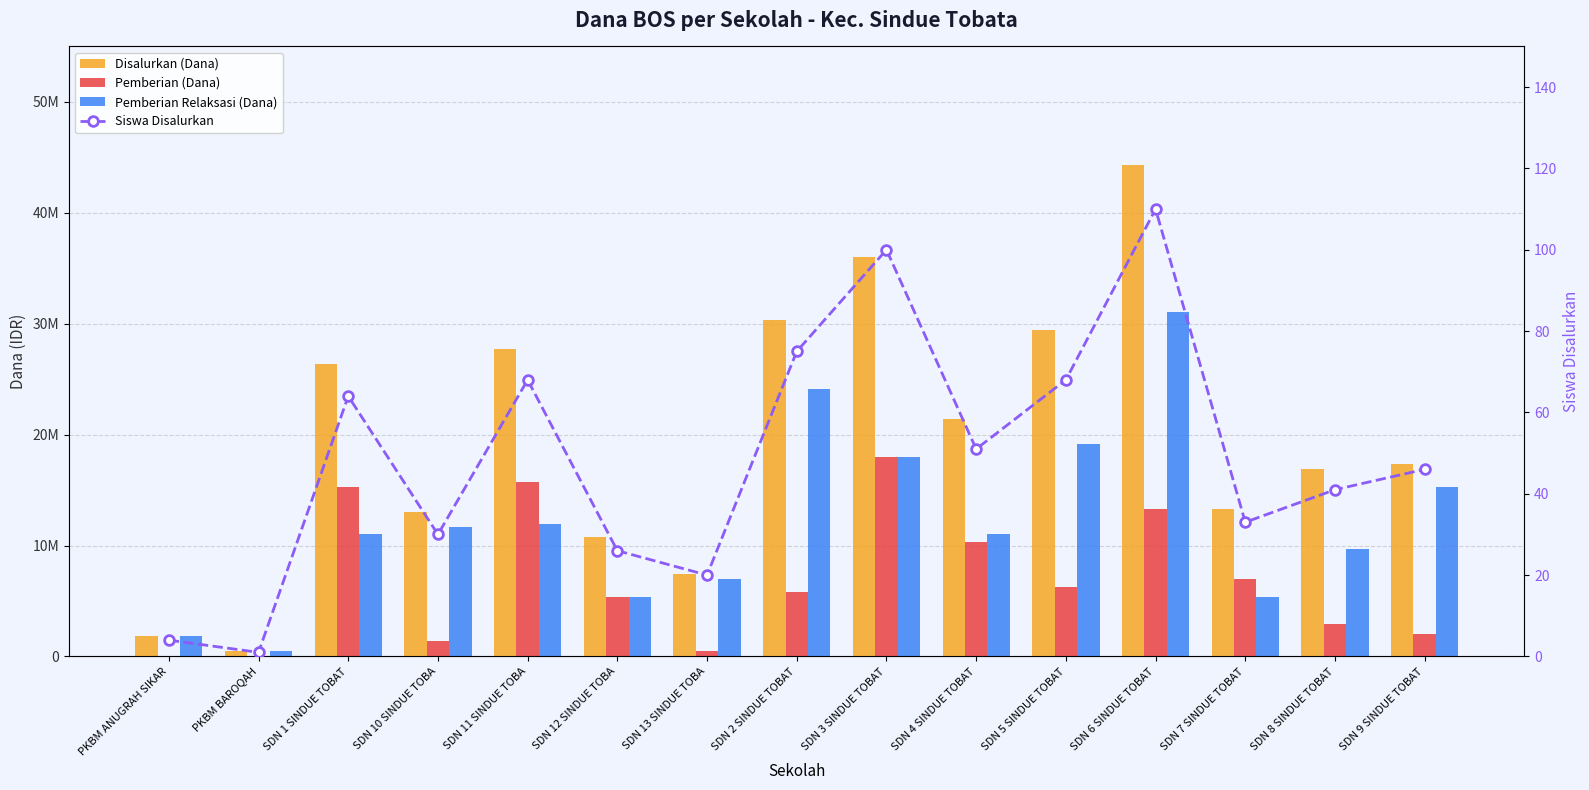

What is the value of the Pemberian Relaksasi (Dana) bar at the 11th from the left?

19125000